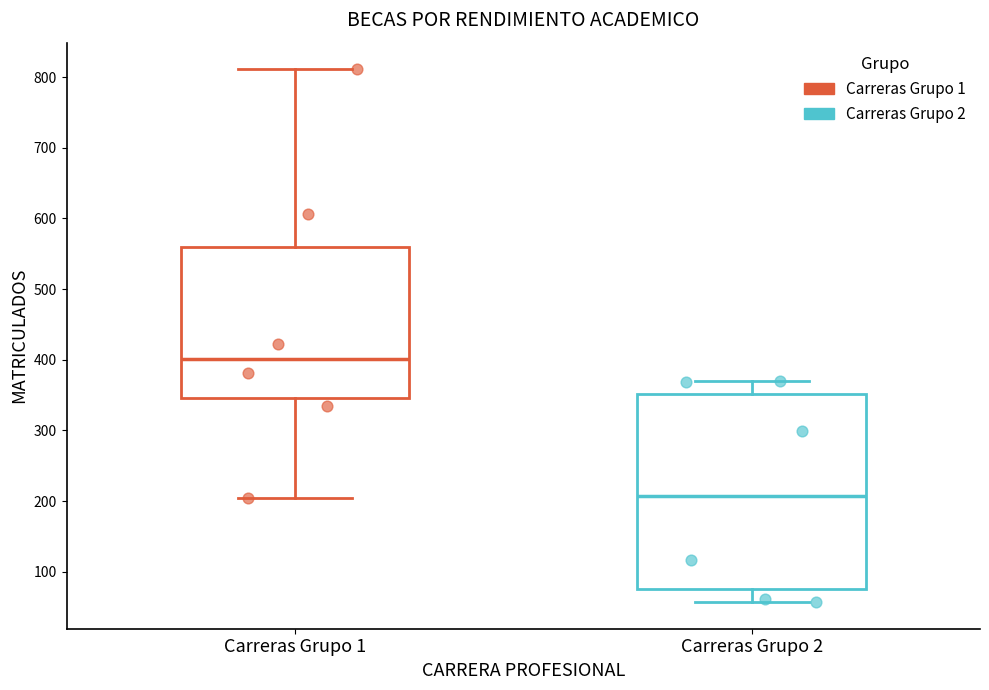

Which box's median line is the highest?

Carreras Grupo 1